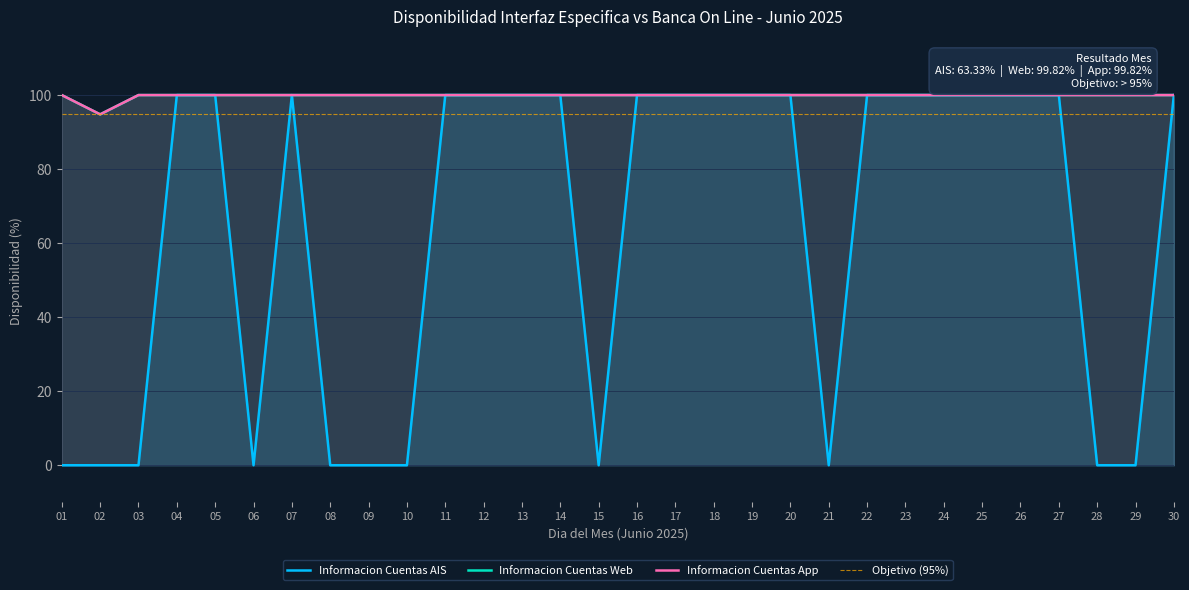

At which category does Informacion Cuentas AIS reach its first local valley?

06